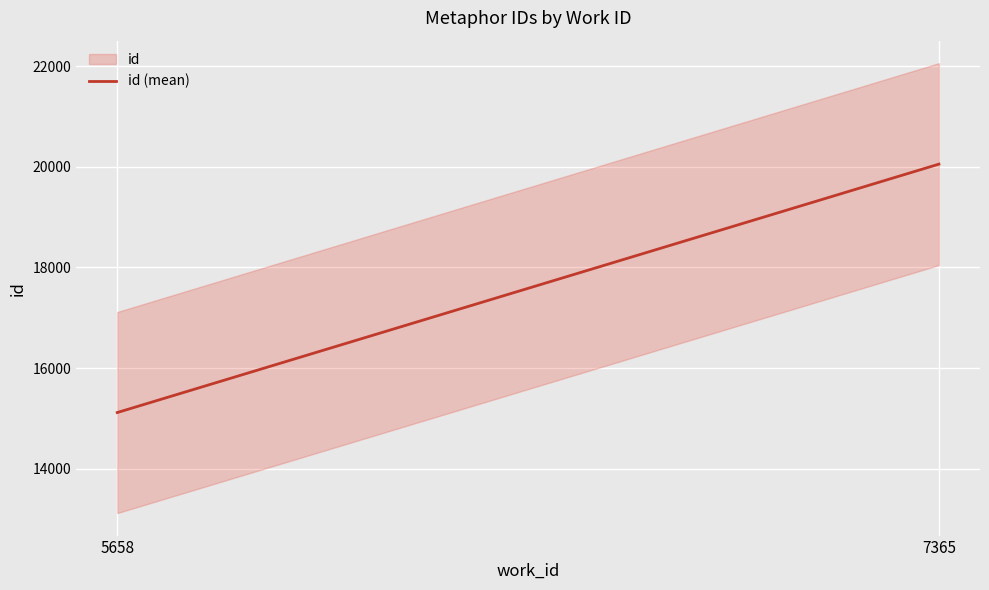

List the labels in order of value, largest first.

7365, 5658